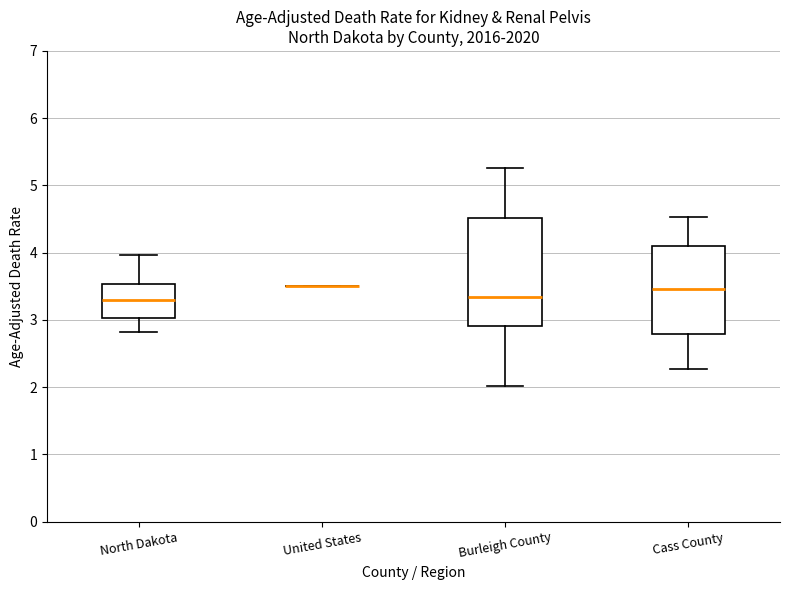

Which box is the tallest, from its lower edge to its upper edge?

Burleigh County